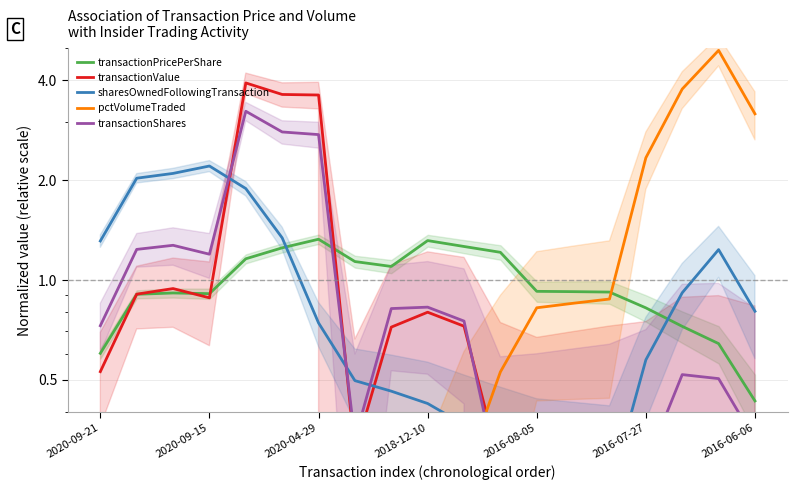

Where do transactionValue and pctVolumeTraded first cross each other?

10 and 11